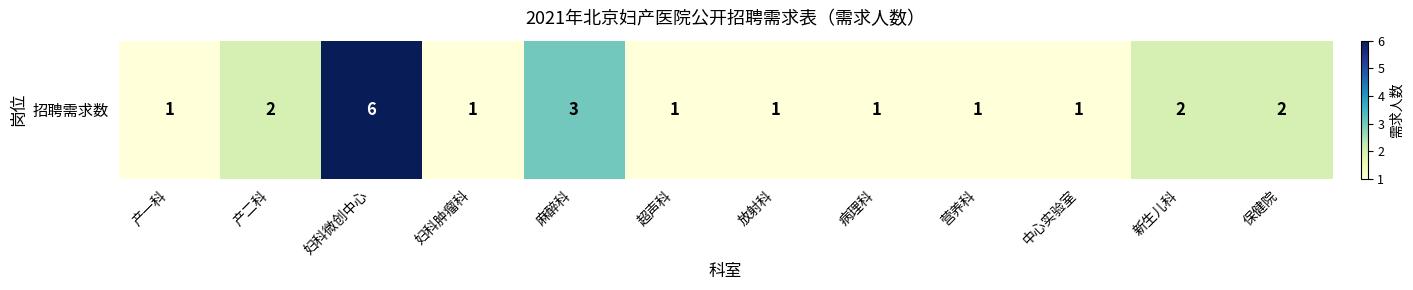

What value does the data have at 妇科肿瘤科?

1